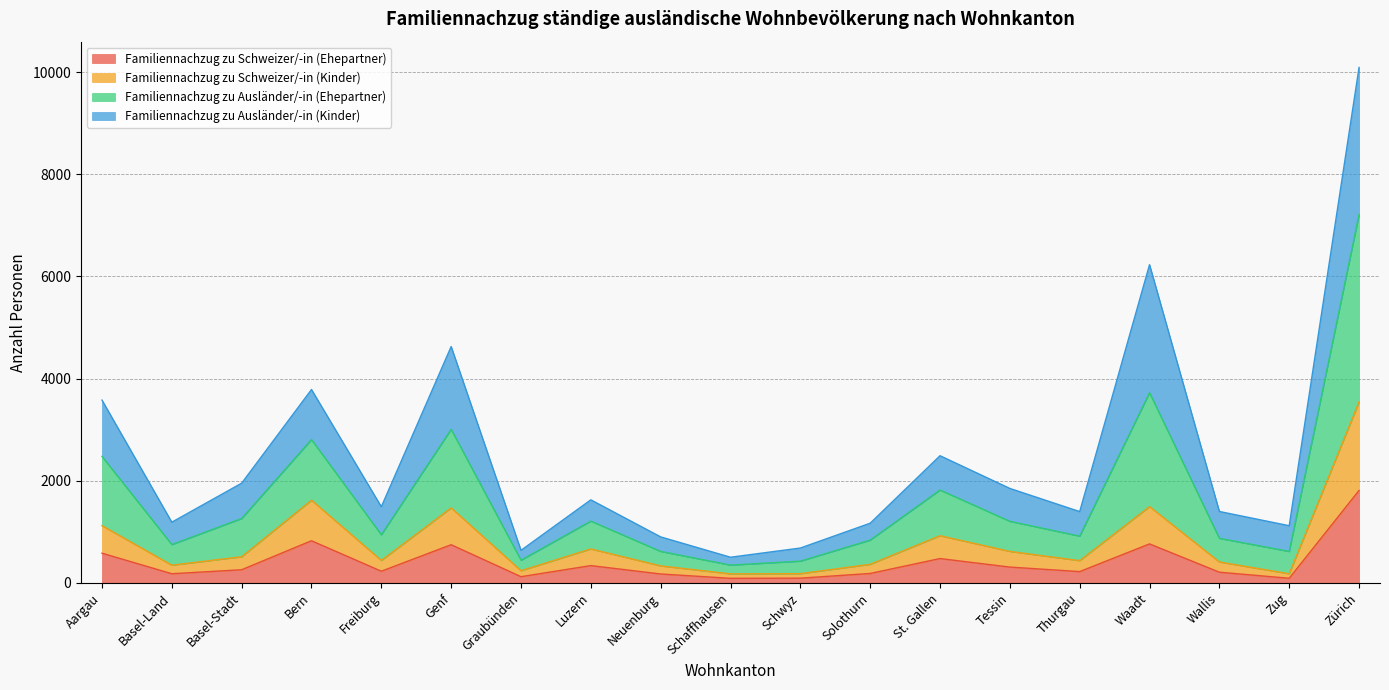

What is the highest value of the Familiennachzug zu Schweizer/-in (Ehepartner) series?

1808